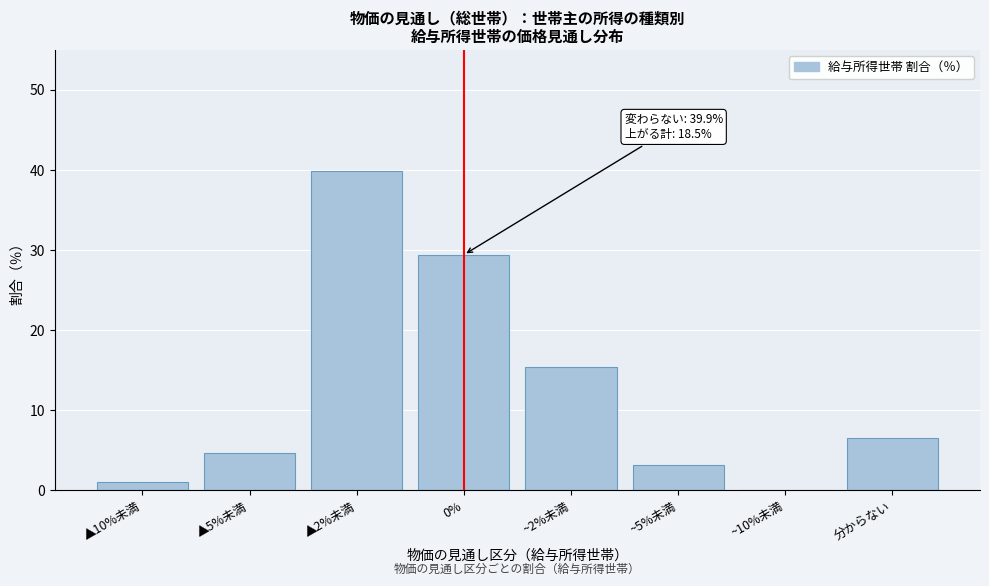

Reading left to right, list all the values displayed in this chart.

▲10%未満=1.0	▲5%未満=4.7	▲2%未満=39.9	0%=29.4	~2%未満=15.4	~5%未満=3.1	~10%未満=0.0	分からない=6.5